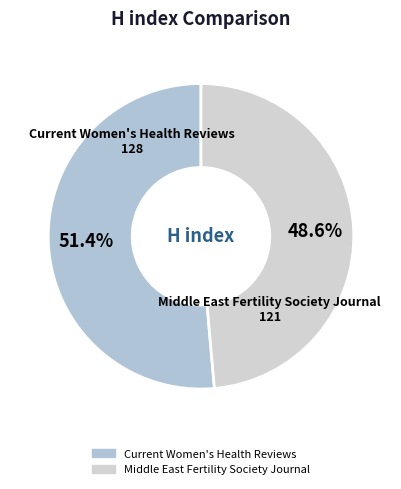

To the nearest percent, what percentage of the pie is Middle East Fertility Society Journal?

49%